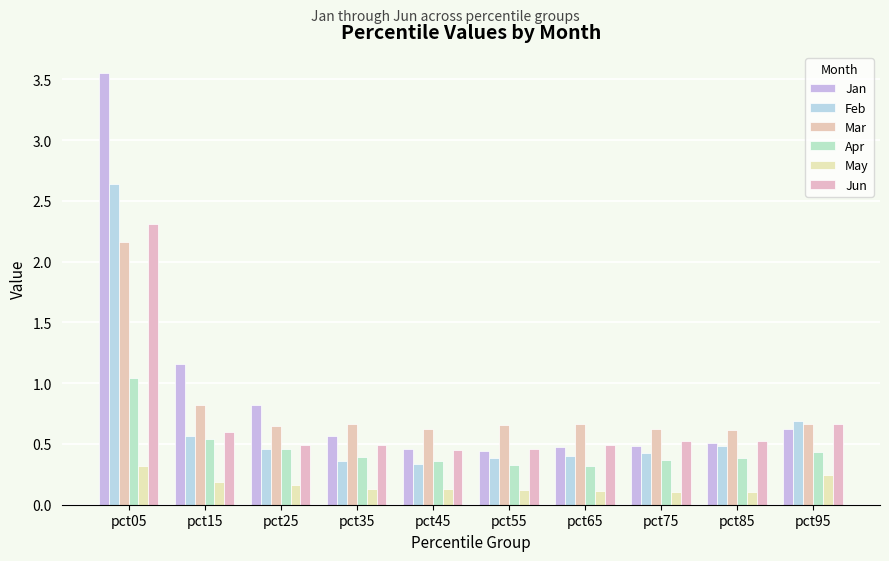

What is the sum of the Jan values at pct05 and pct35?

4.1